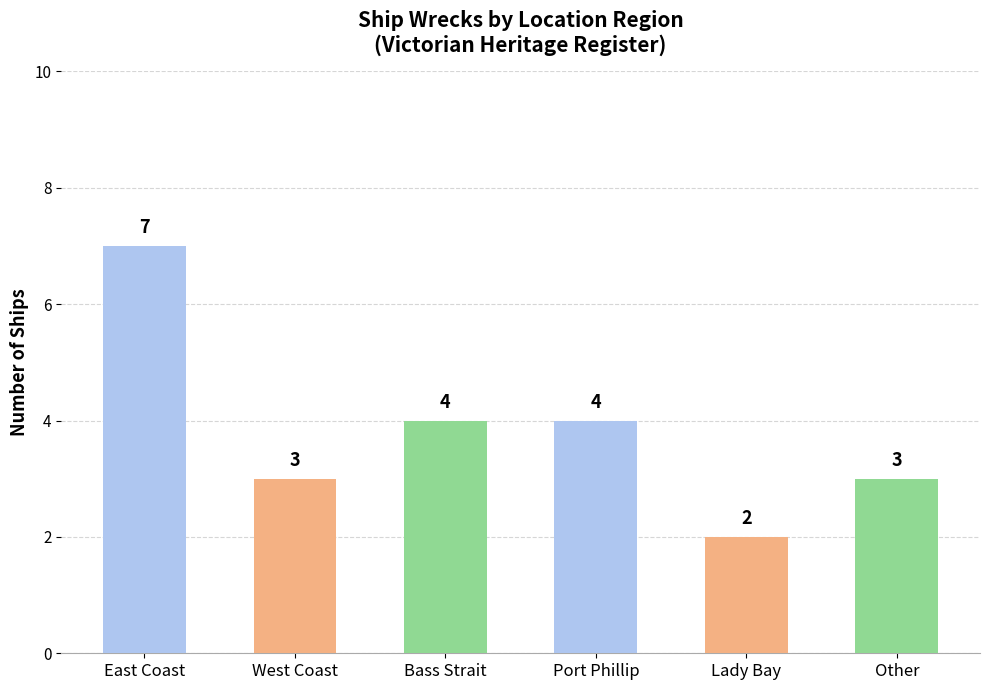

What is the label of the 5th bar from the left?

Lady Bay